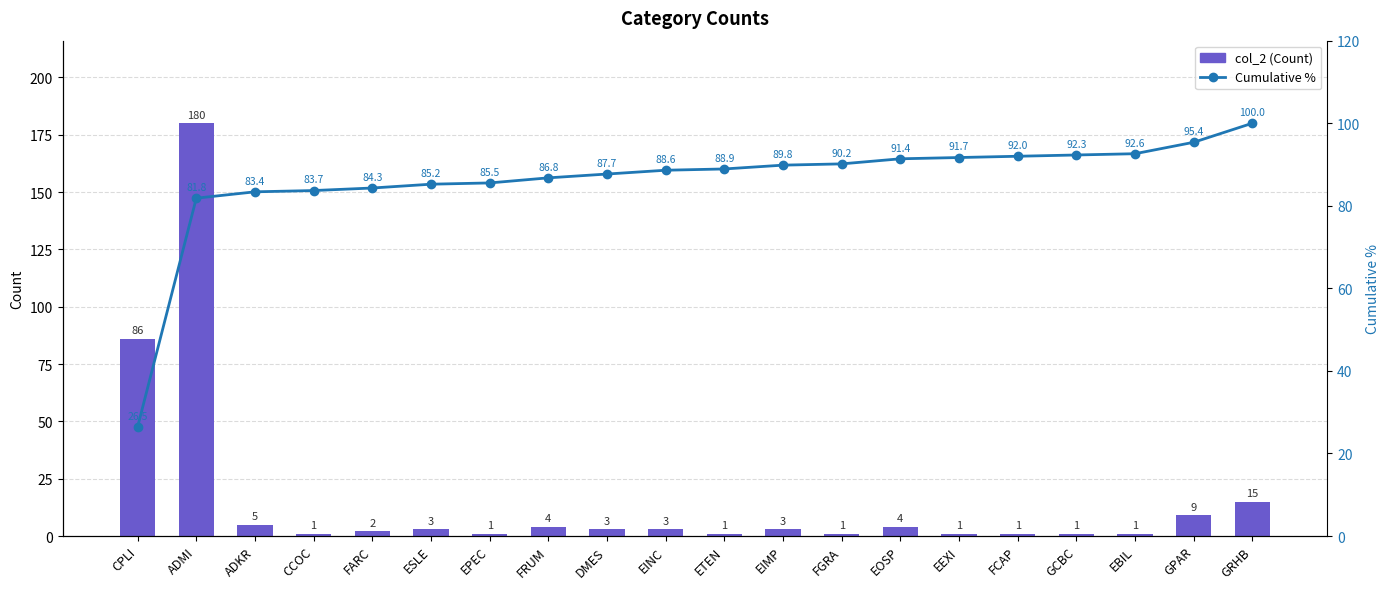

Is the value of Cumulative % at FGRA greater than the value of col_2 at CCOC?

Yes